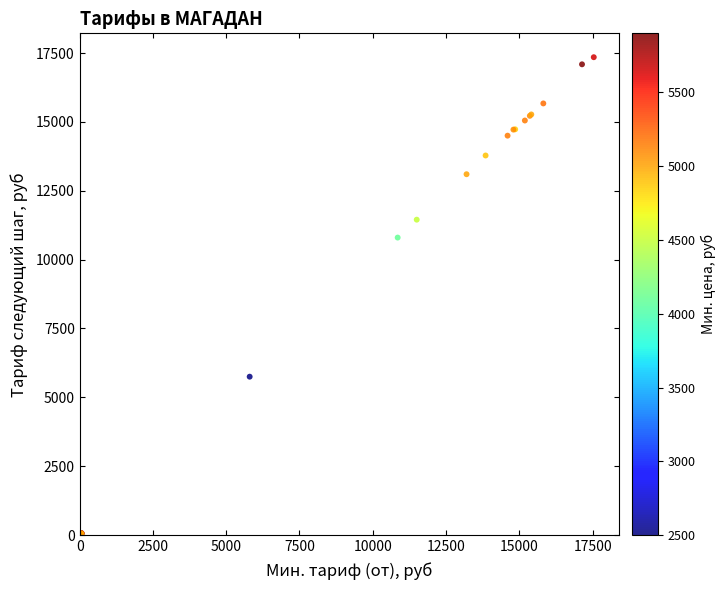

What Y value in the scatter plot is closest to 8682?

10800.0